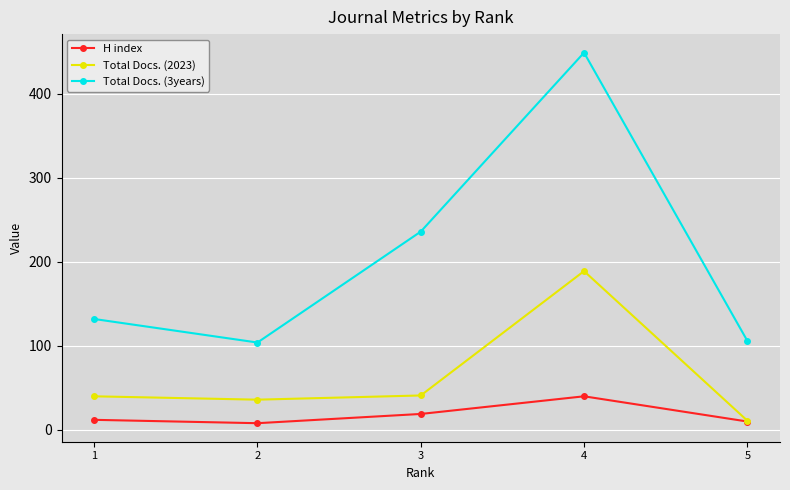

Is the value of H index at 3 greater than the value of Total Docs. (2023) at 5?

Yes